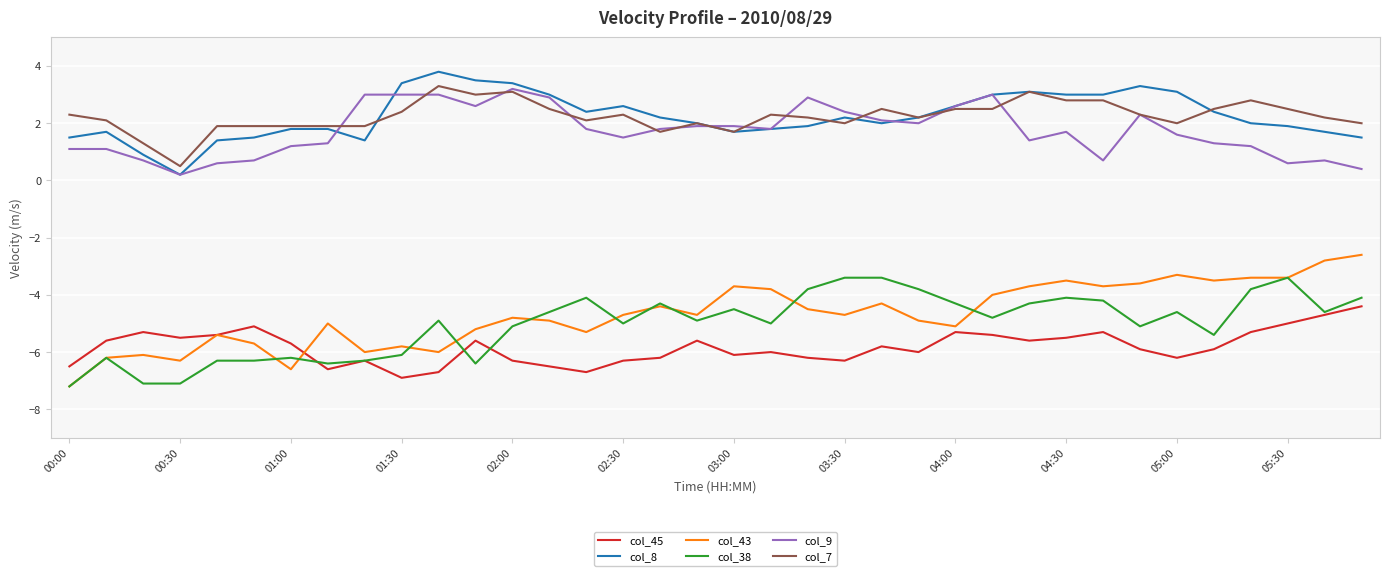

What is the difference between the maximum and minimum values in the col_45 series?

2.5